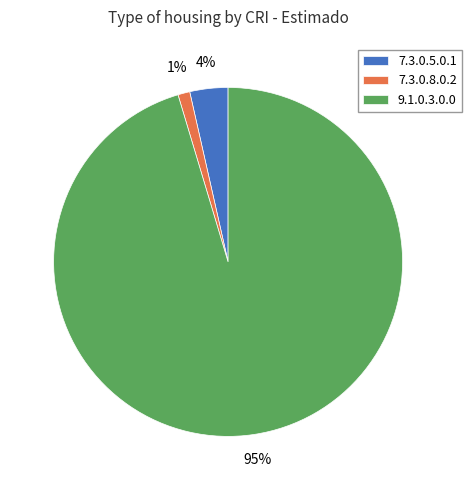

Which slice is the smallest?

7.3.0.8.0.2